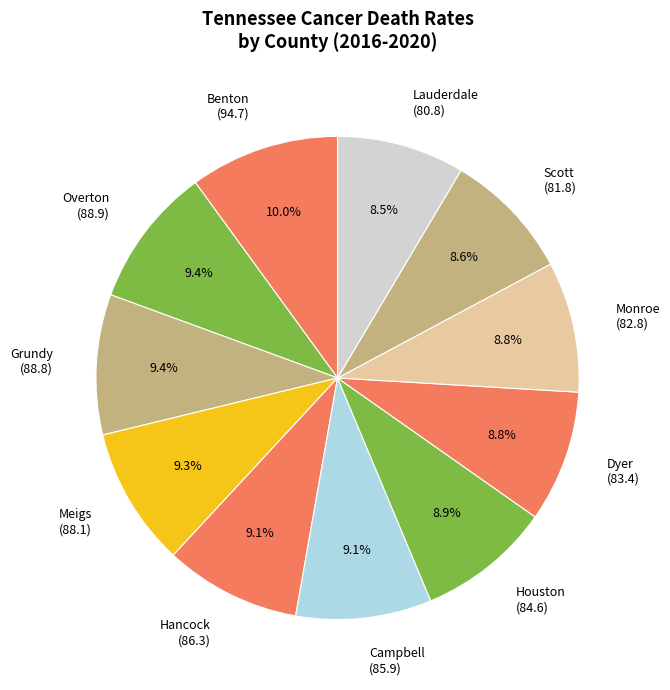

What is the largest slice in the pie chart?

Benton (94.7)